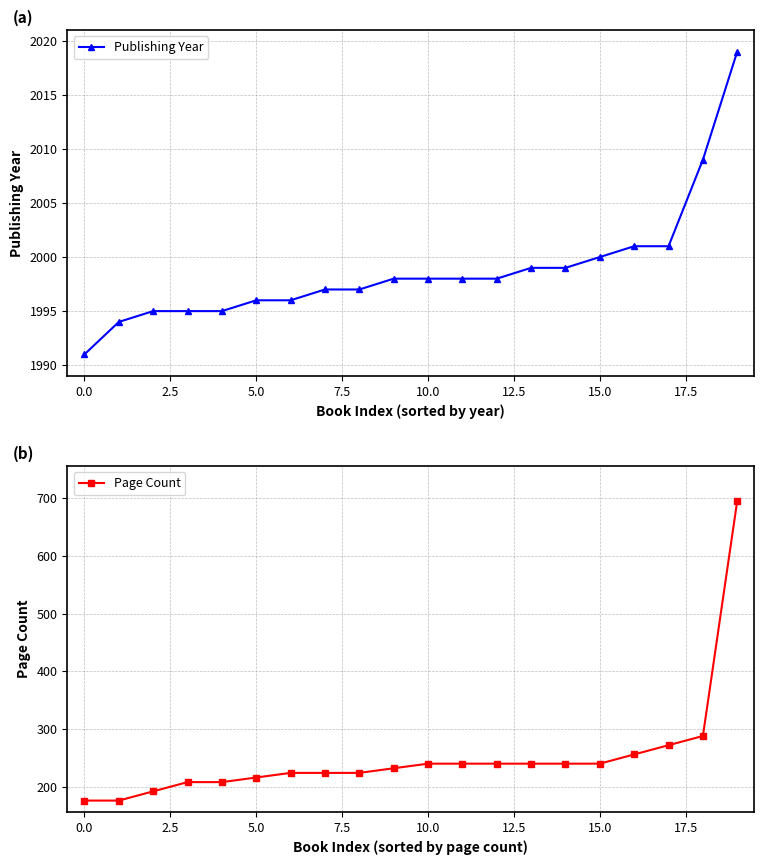

At how many categories does at least one series exceed 1713?

20